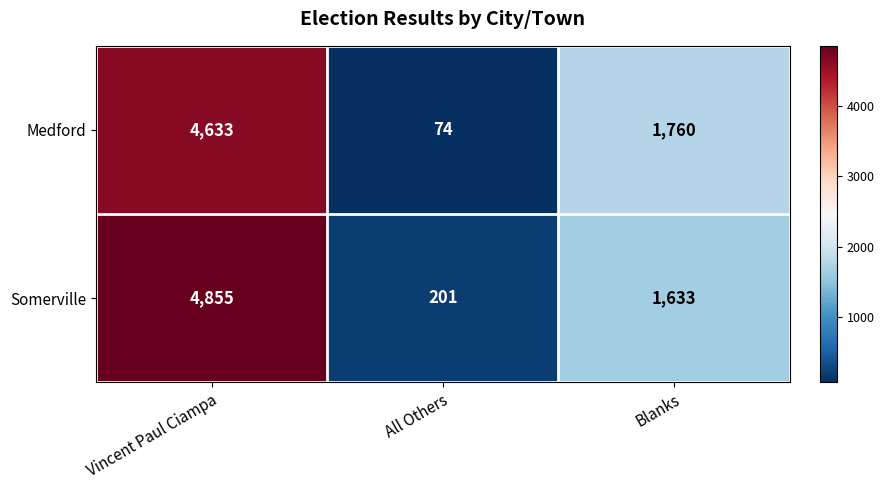

Is it true that Somerville equals 525 at Blanks?

False